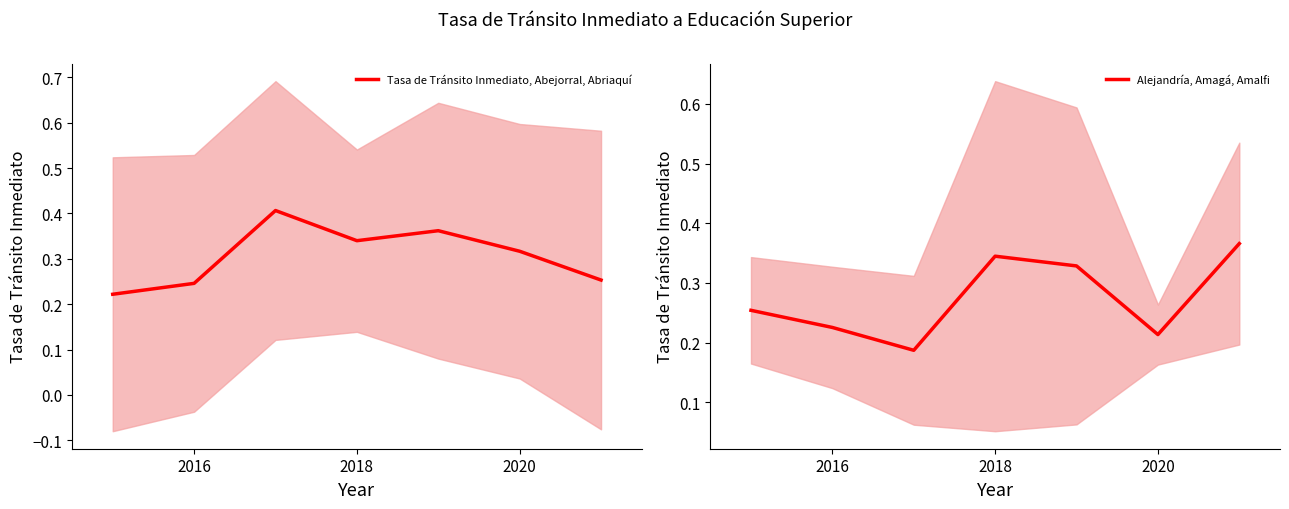

At 2020, list the series in order from smallest to largest.

Alejandría, Amagá, Amalfi, Tasa de Tránsito Inmediato, Abejorral, Abriaquí